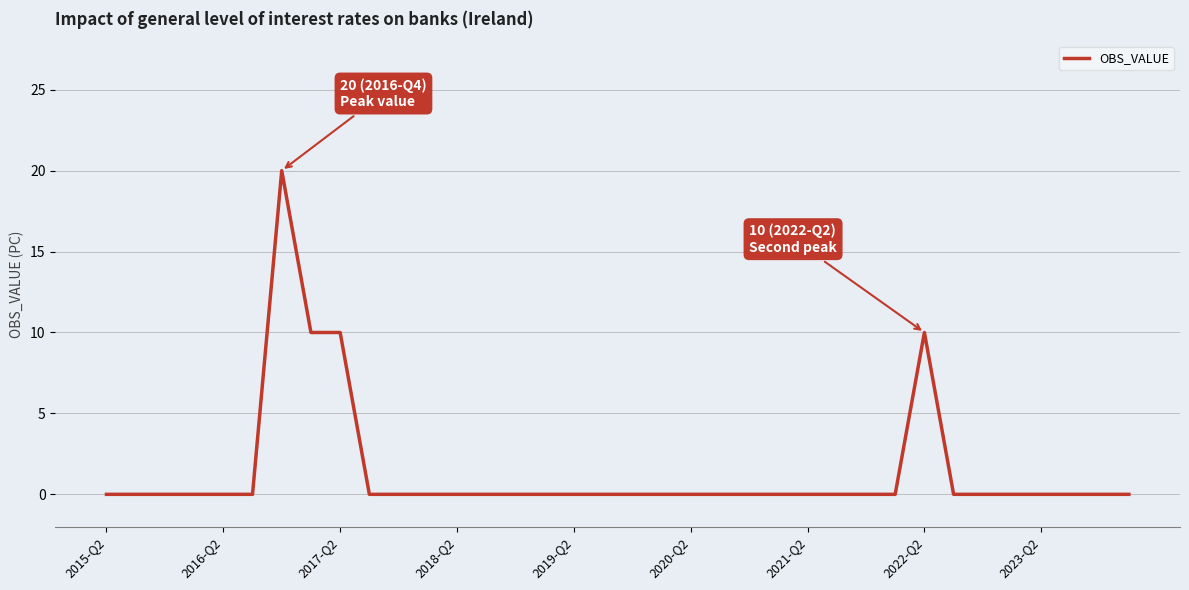

Is this an area chart (filled region under the line)?

No